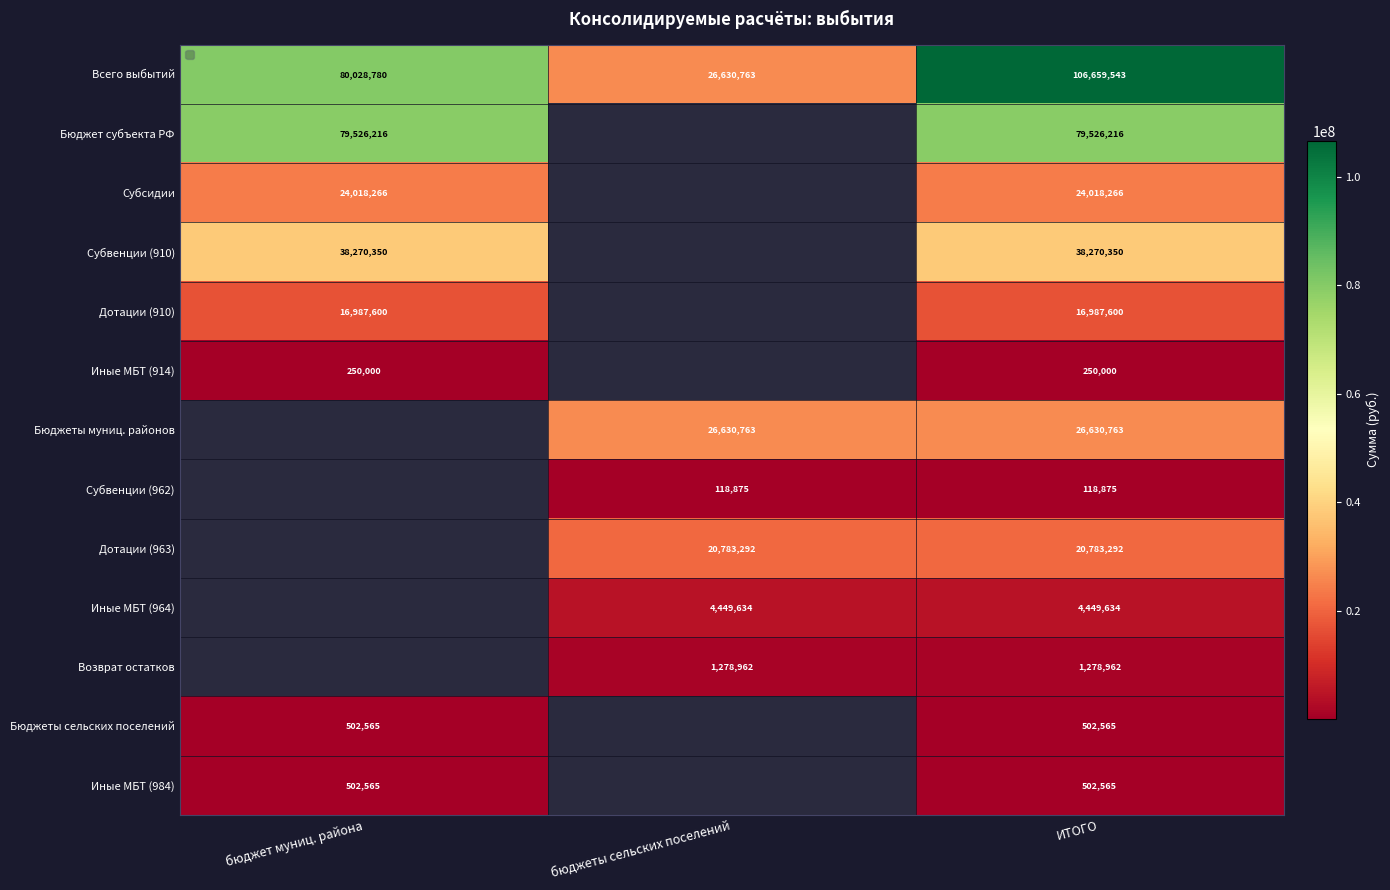

The value of Бюджет субъекта РФ at бюджет муниц. района is 79526216. True or false?

True